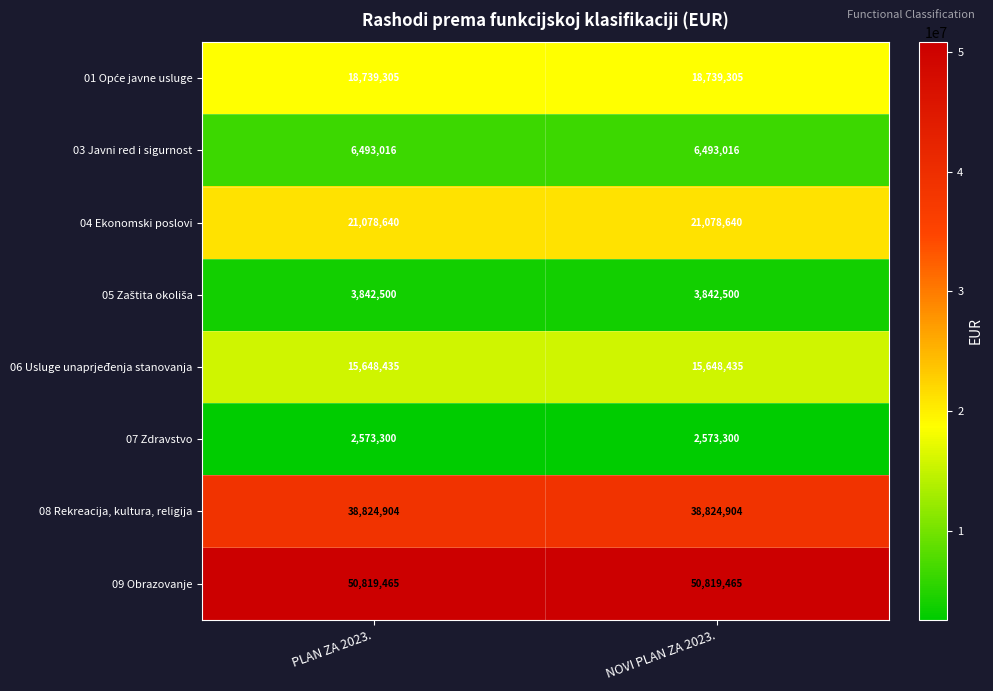

The value of 06 Usluge unaprjeđenja stanovanja at PLAN ZA 2023. is 15648435. True or false?

True